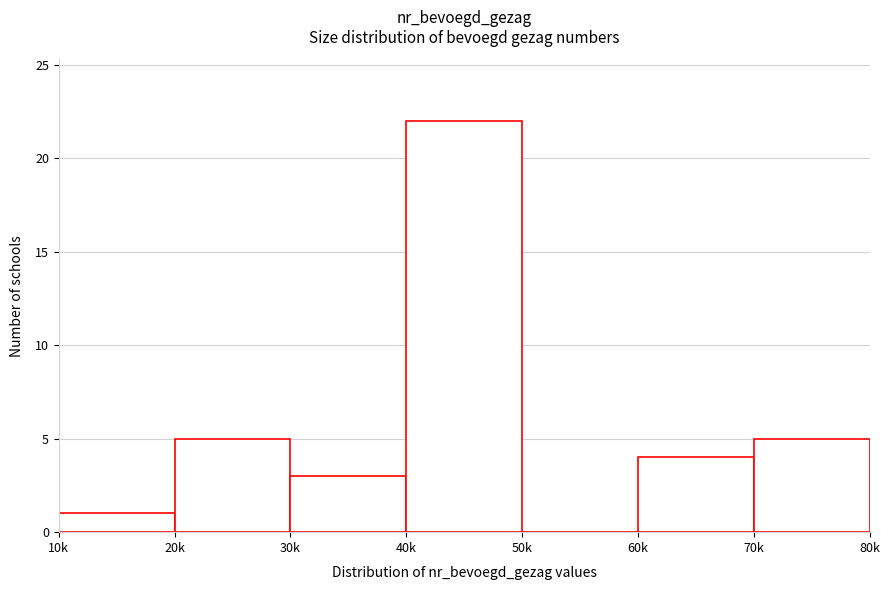

Reading left to right, what are all the values shown in this chart?

10k=1	20k=5	30k=3	40k=22	50k=0	60k=4	70k=5